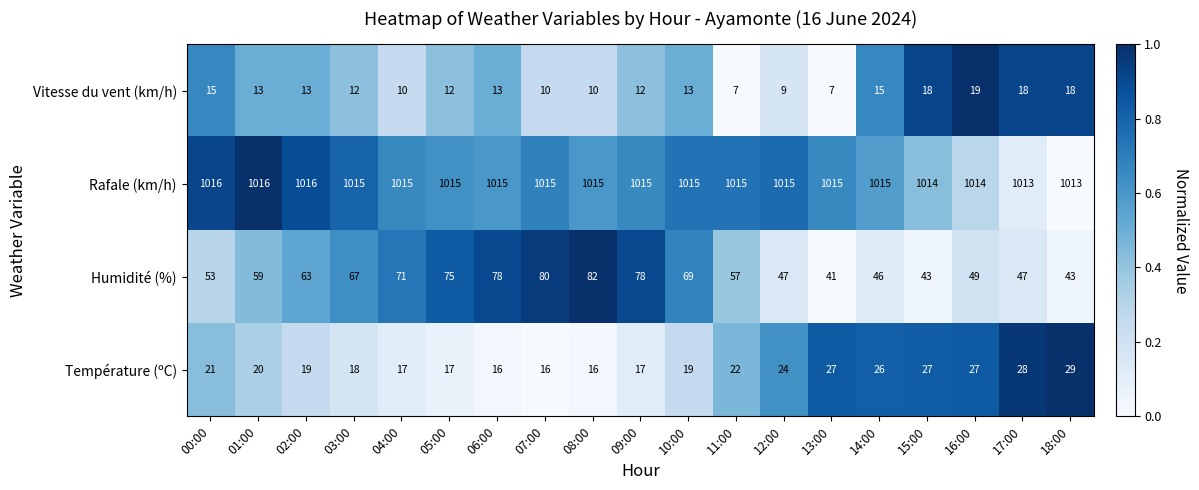

True or false: Température (ºC) has a value of 17 at 05:00.

True